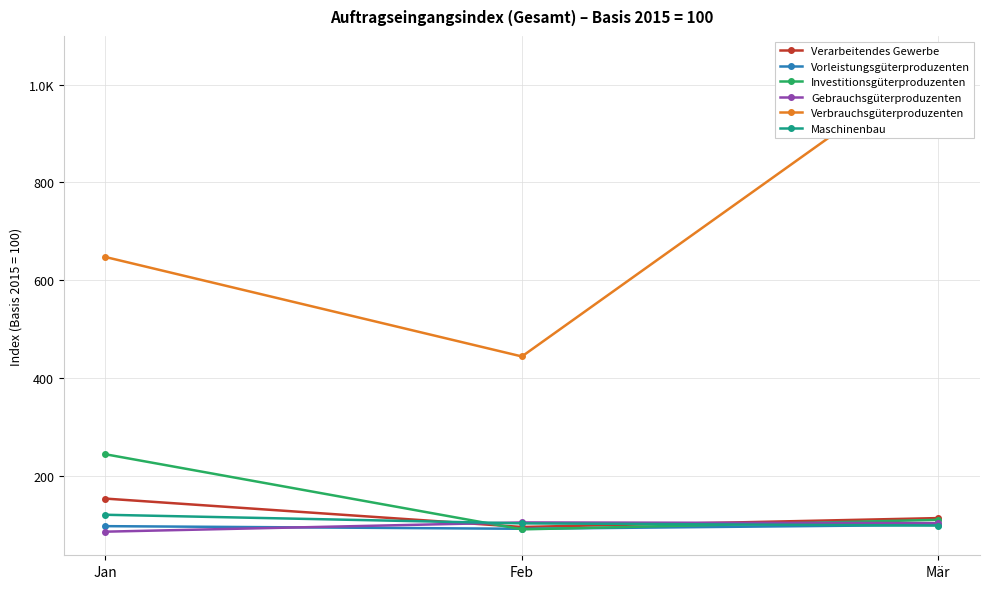

At which label does Investitionsgüterproduzenten reach its minimum?

Feb